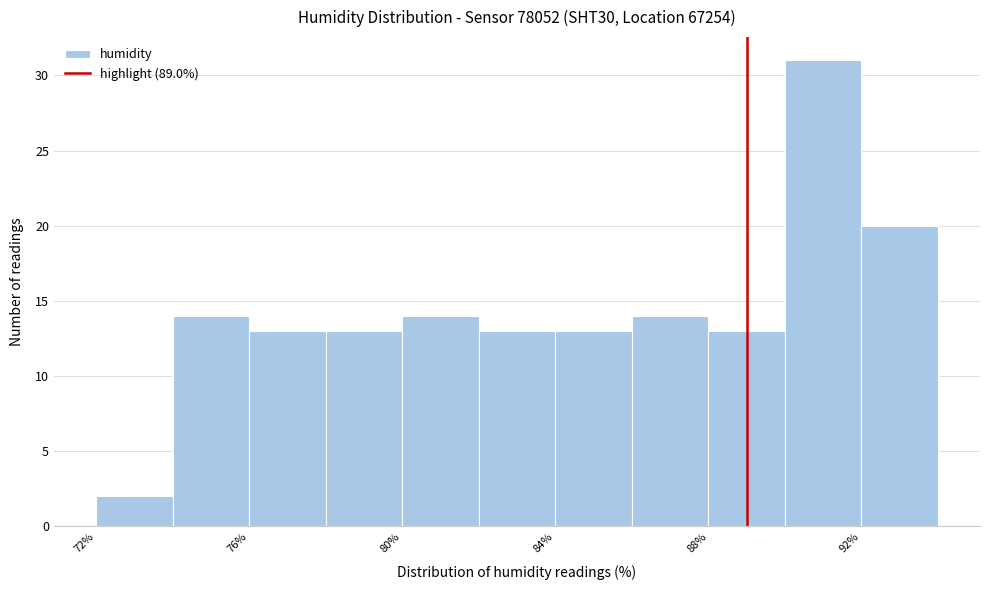

Which range on the x-axis has the tallest bar?

90 to 92